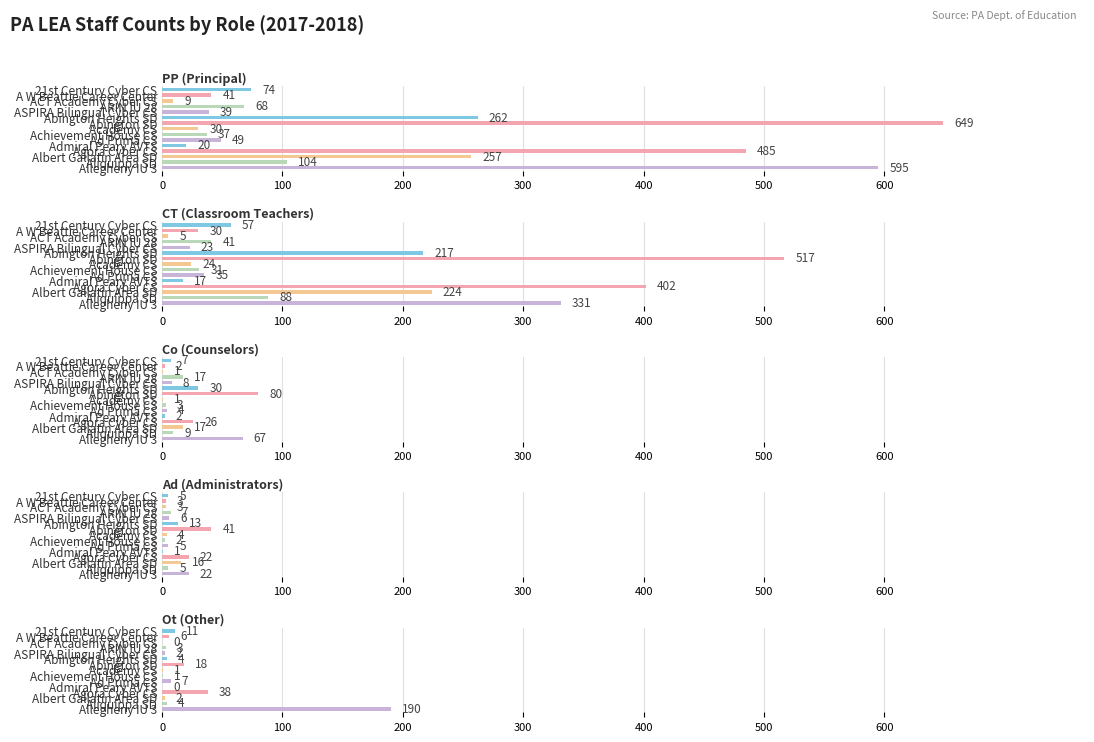

What is the difference between the maximum and minimum values in the Ad (Administrators) series?

40